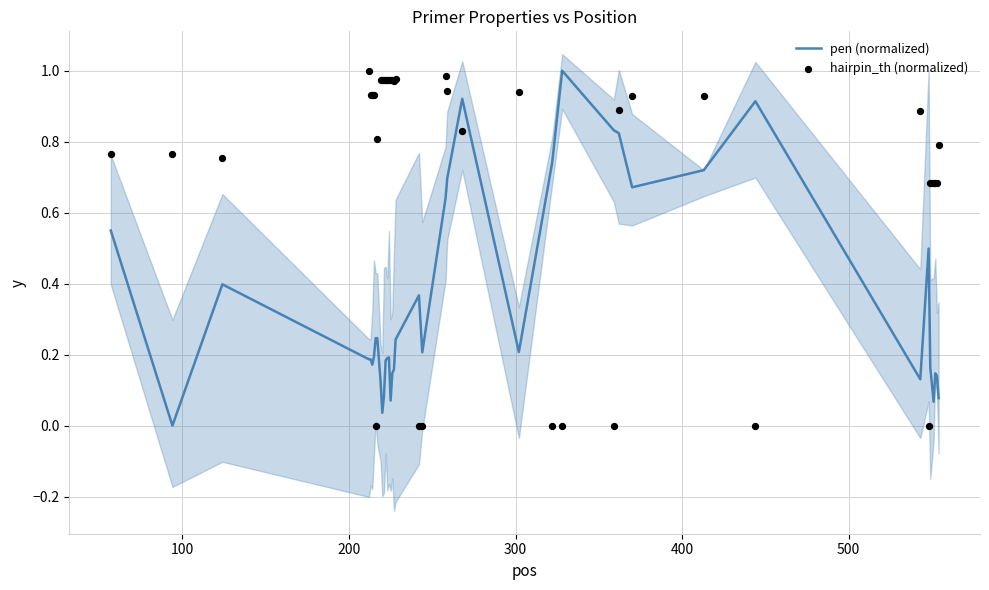

At how many categories does at least one series exceed 0?

40